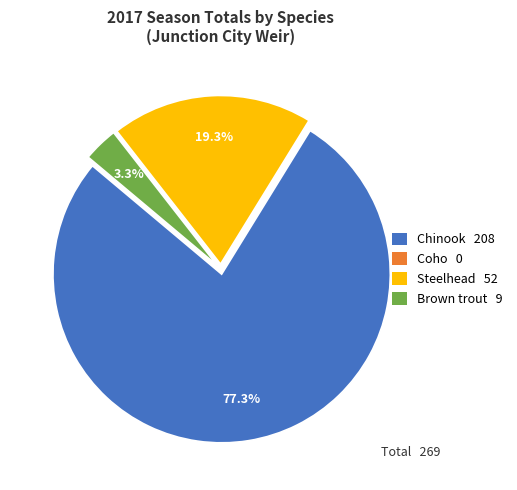

Is there a majority slice in this chart?

Yes